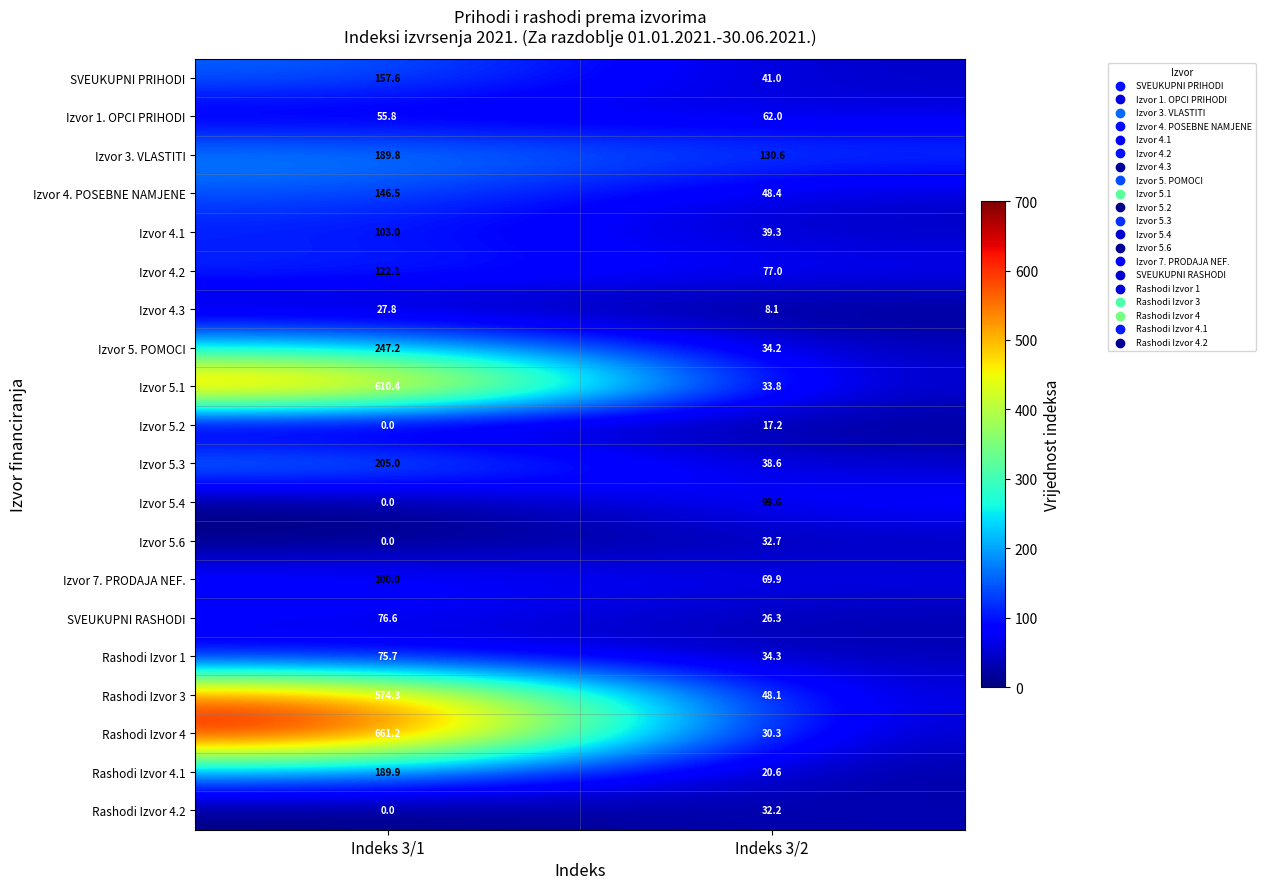

The Izvor 4.3 series shows 27.8 at Indeks 3/1. True or false?

True